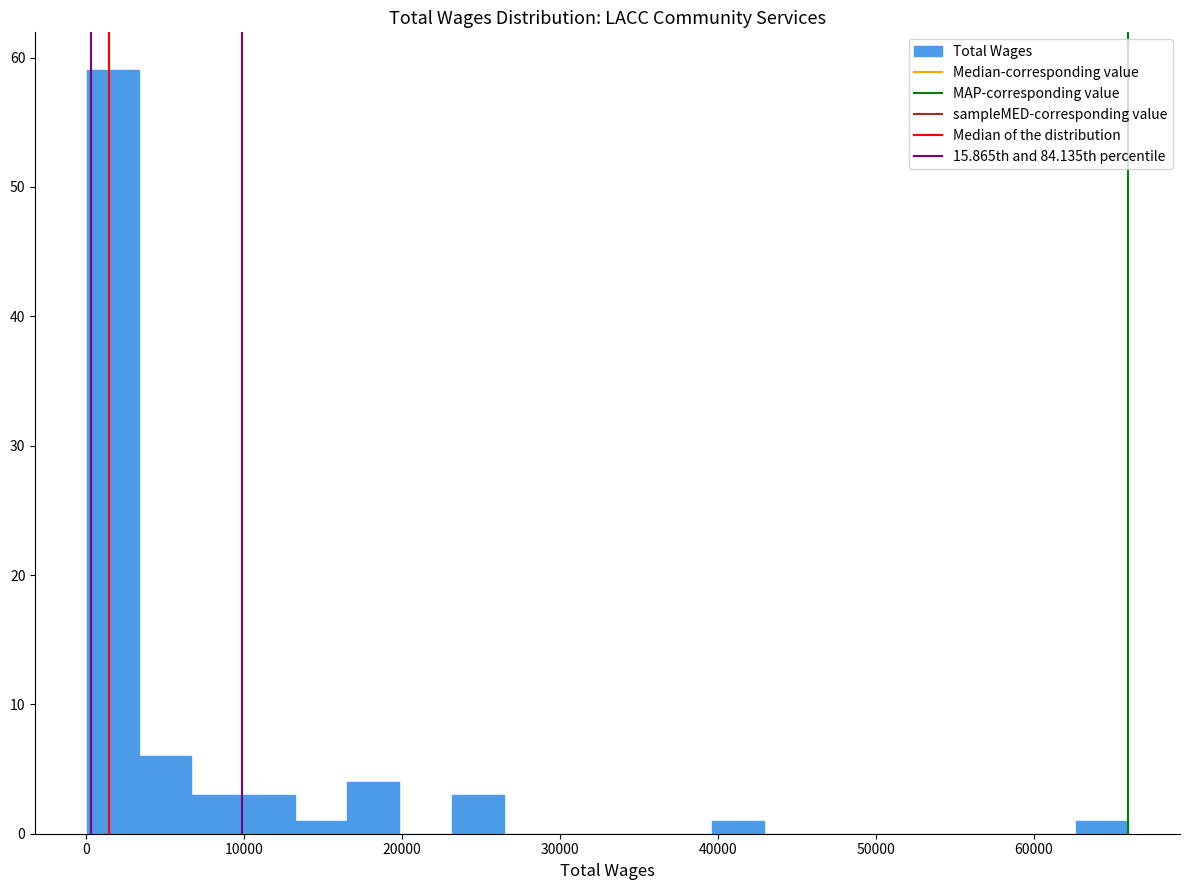

Read against the x-axis, roughly where is the centre of the tallest bar?

2000